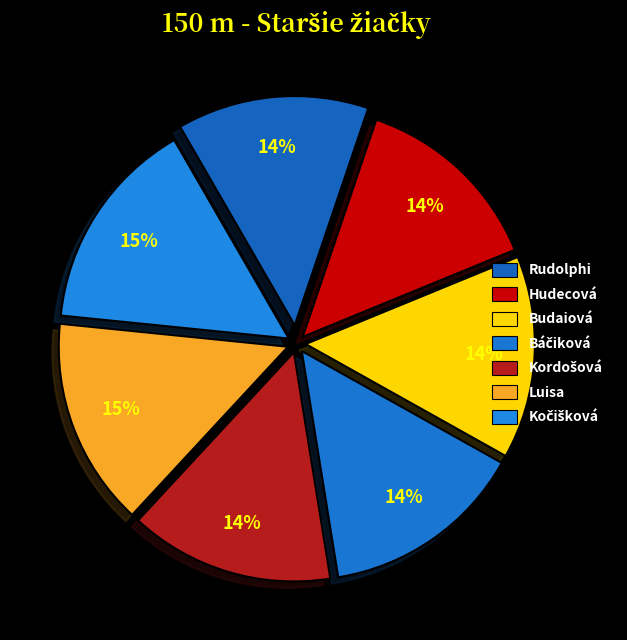

How many slices are in this pie chart?

7